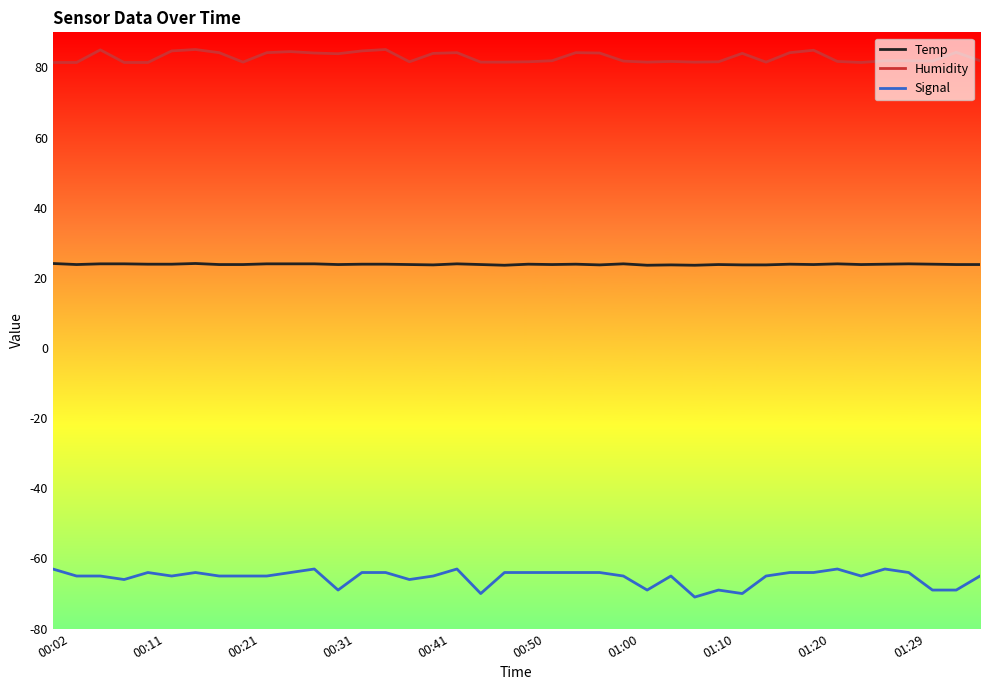

Which series has the widest spread of values?

Signal